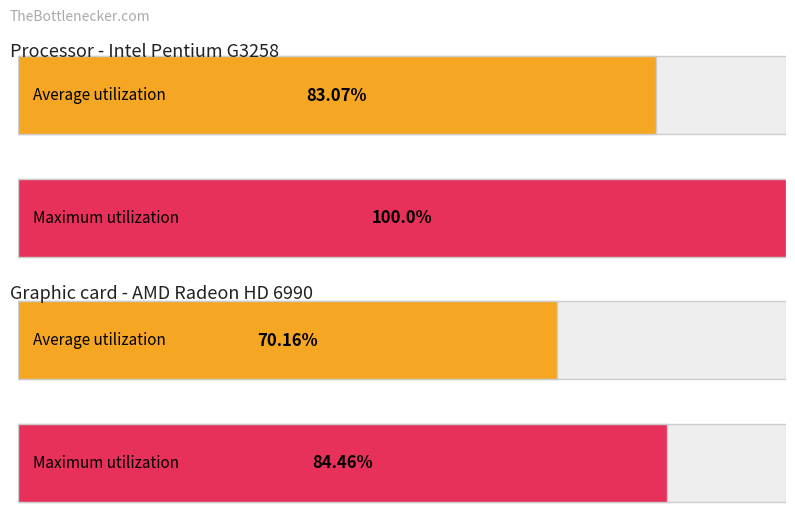

Are the bars horizontal?

Yes